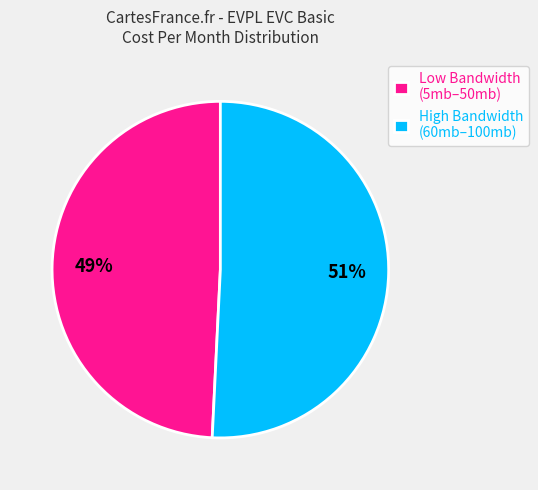

What is the largest slice in the pie chart?

High Bandwidth (60mb–100mb)